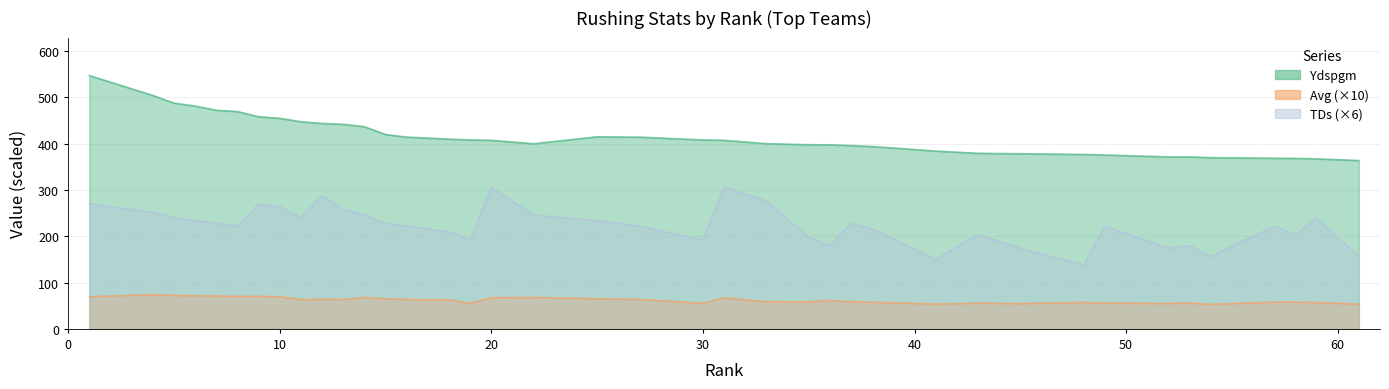

True or false: Ydspgm has more than 0 interior local peaks.

False